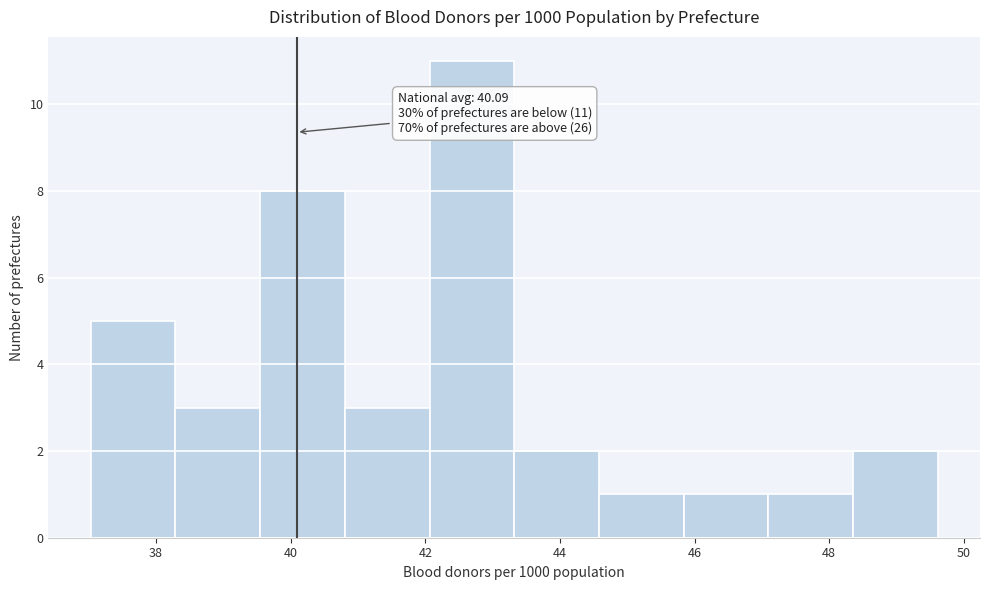

Which range on the x-axis has the tallest bar?

42.0 to 43.4